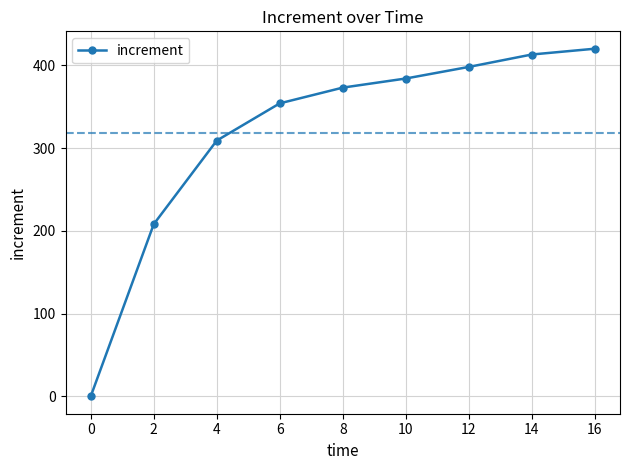

What is the change in value from 2 to 14?

+205